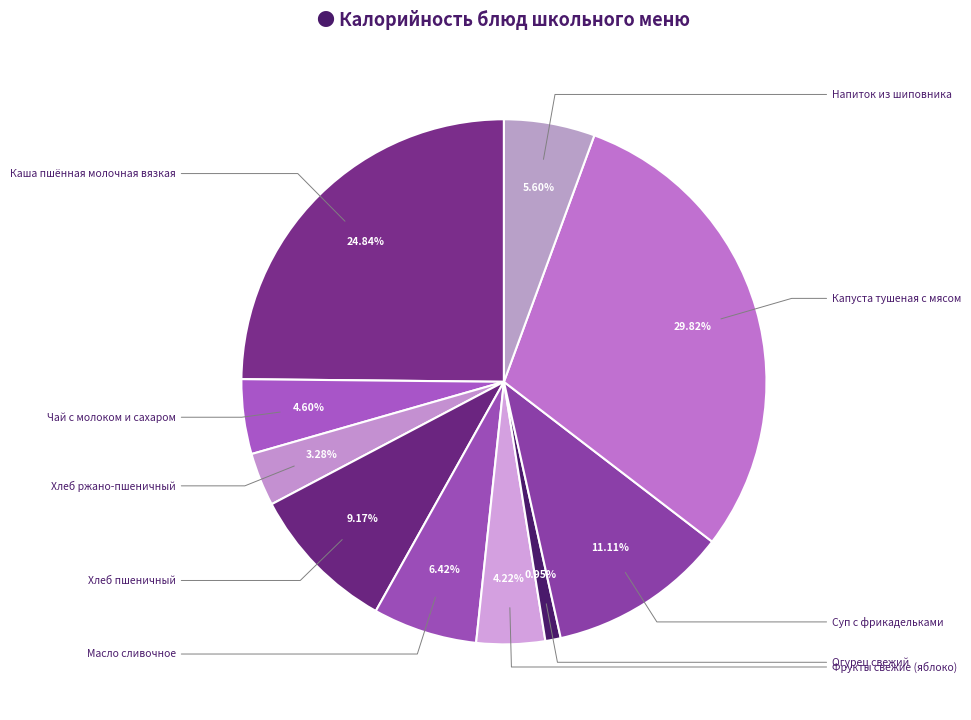

Which category has the biggest portion of the pie?

Капуста тушеная с мясом